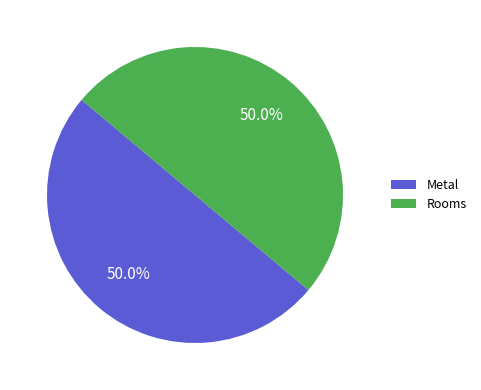

Approximately how many times larger is the value at Rooms compared to Metal?

1.0